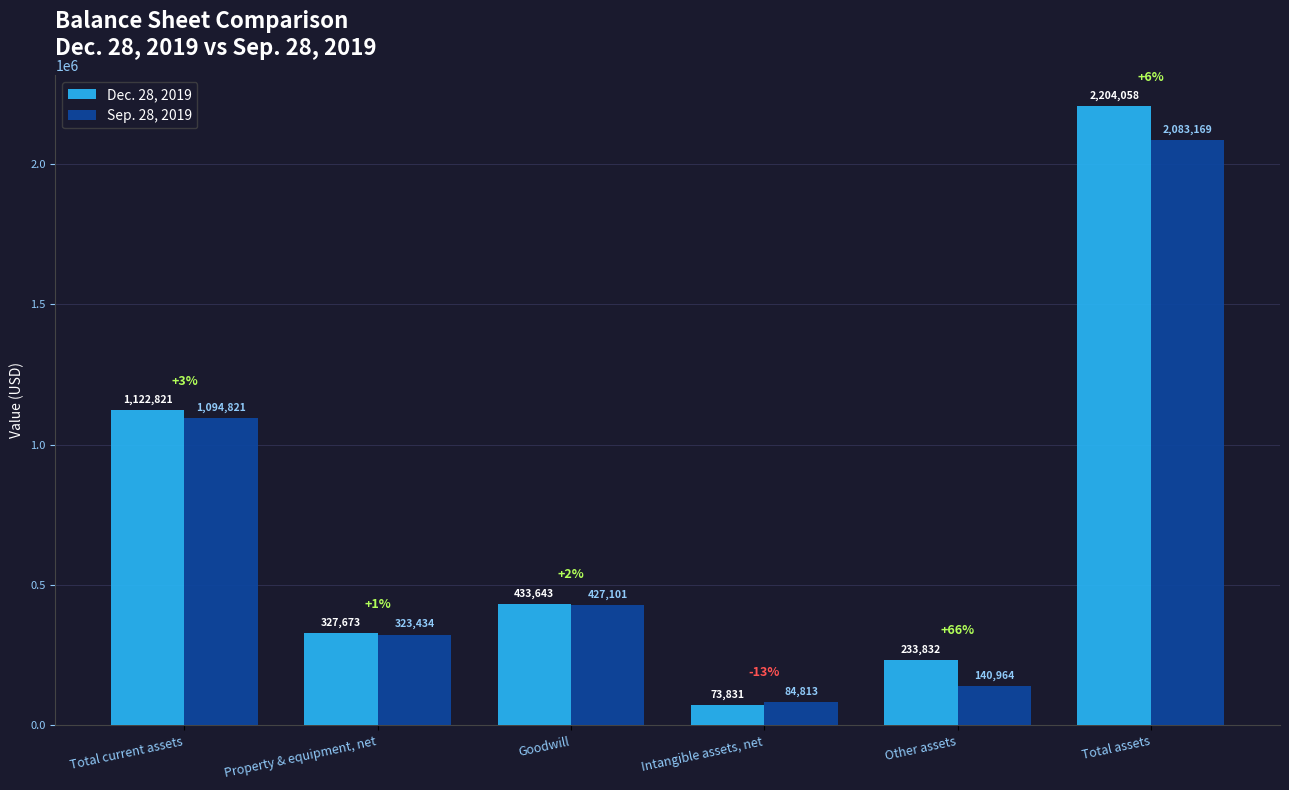

Count the number of data series in this chart.

2